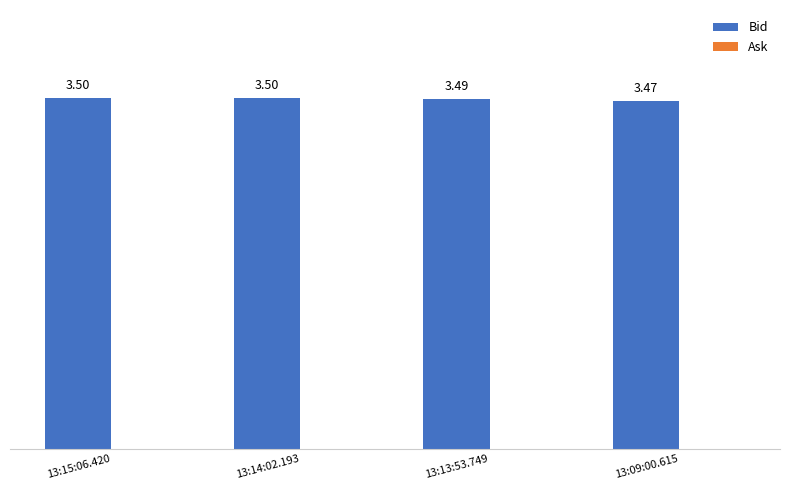

What is the label of the 1st bar from the right?

13:09:00.615